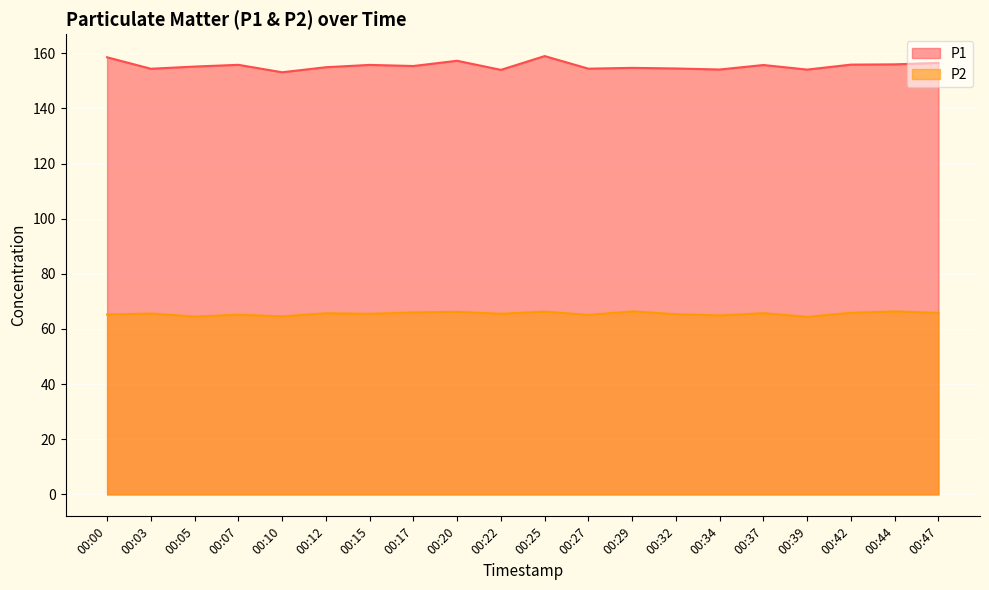

Does the chart display data point markers on the line(s)?

No